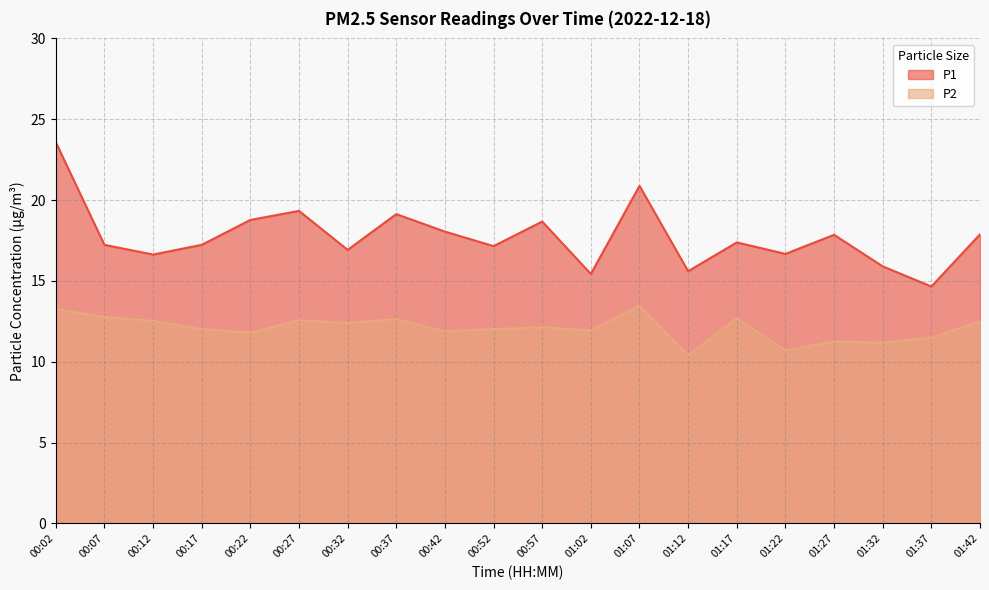

Which category has the highest value in the P2 series?

01:07